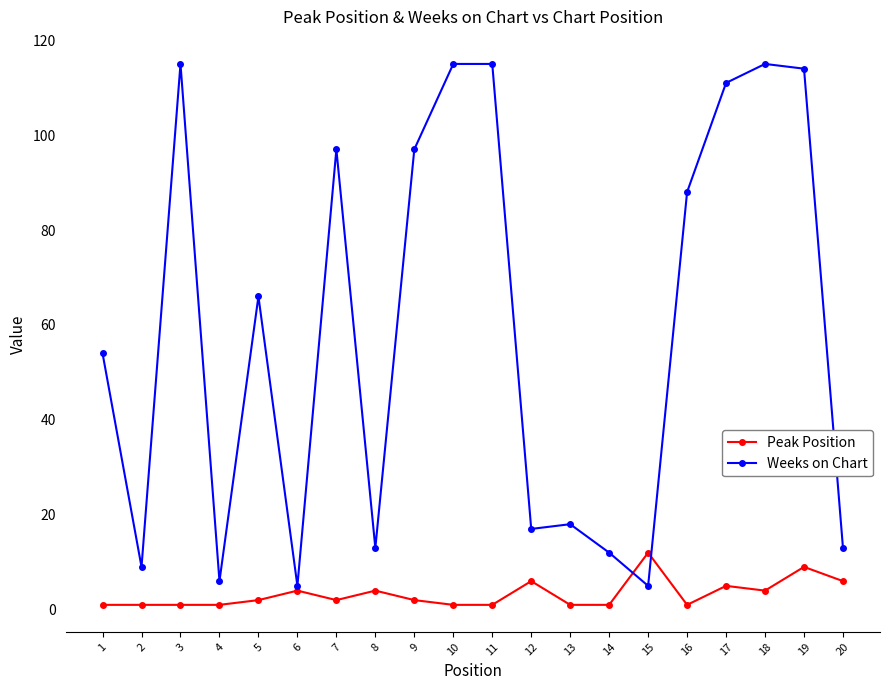

What are all the series names shown in the legend?

Peak Position, Weeks on Chart